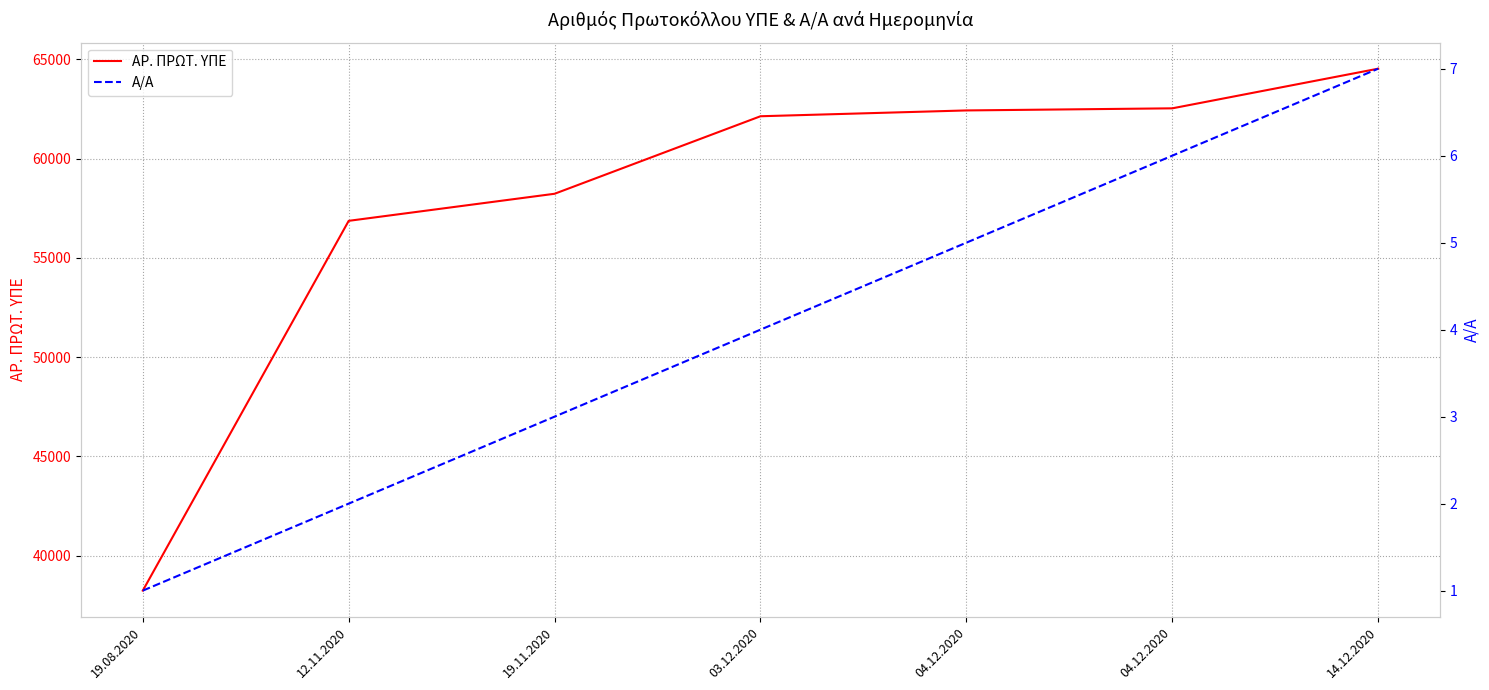

What is the sum of all ΑΡ. ΠΡΩΤ. ΥΠΕ values?

405004